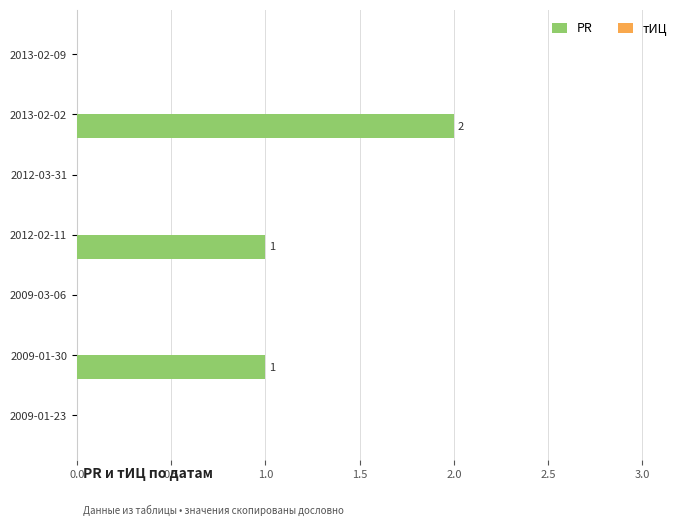

Count the number of data series in this chart.

1